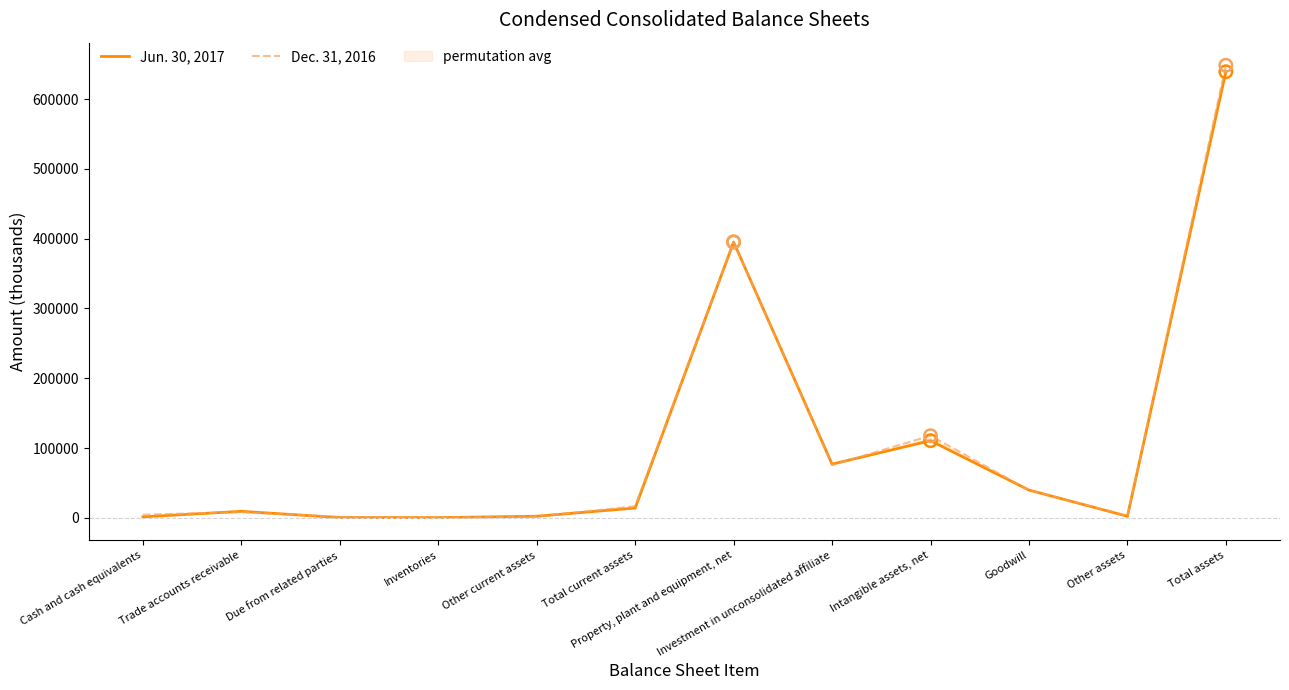

What is the total value across all series at Trade accounts receivable?

17673